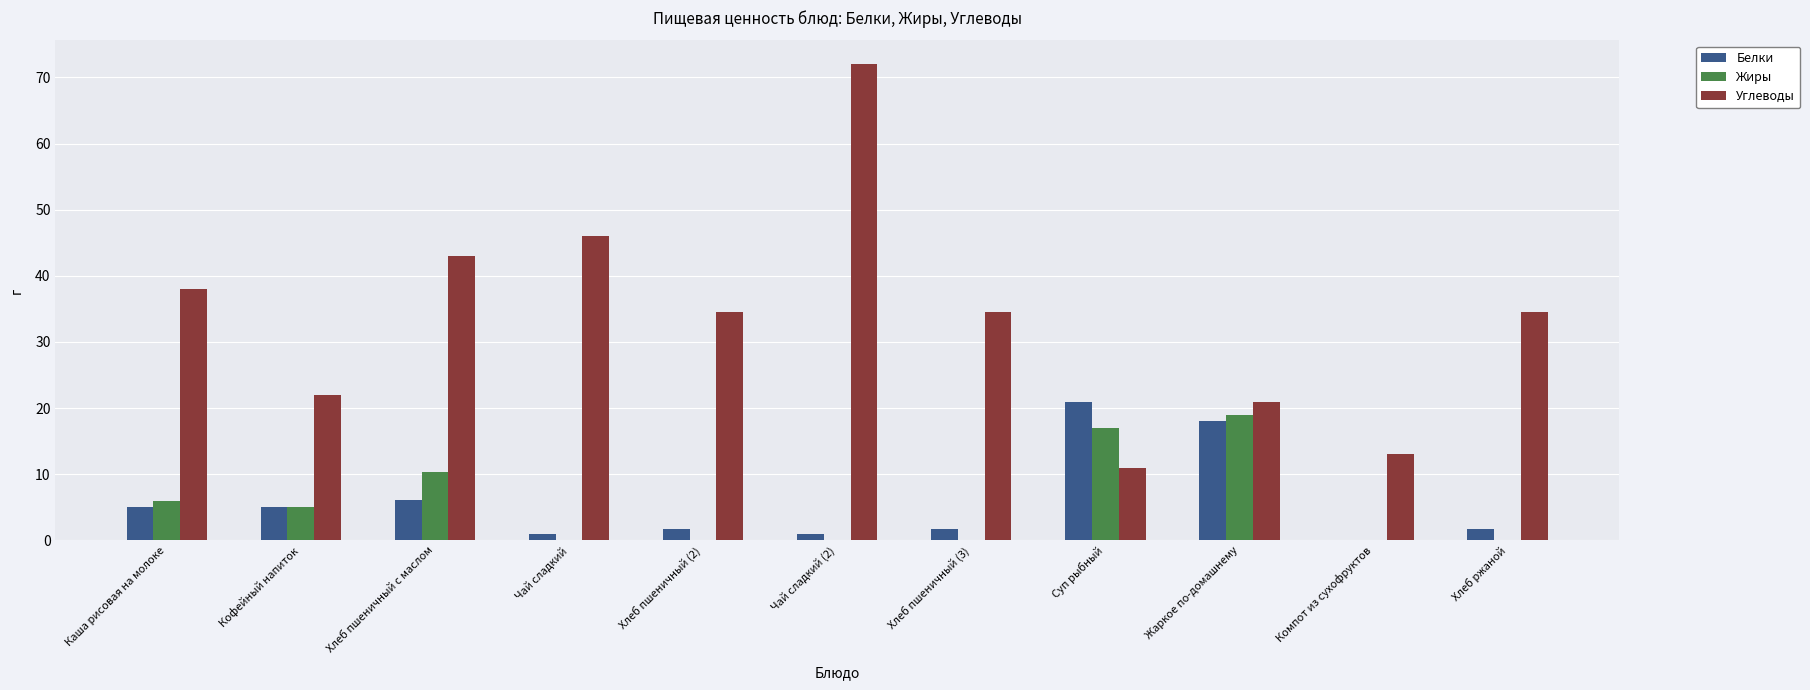

Which category has the highest value in the Углеводы series?

Чай сладкий (2)